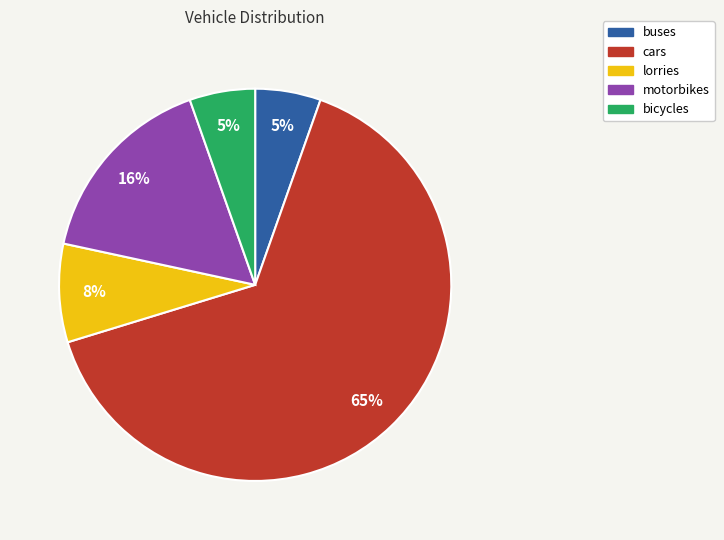

Is the sum of bicycles and buses greater than half?

No